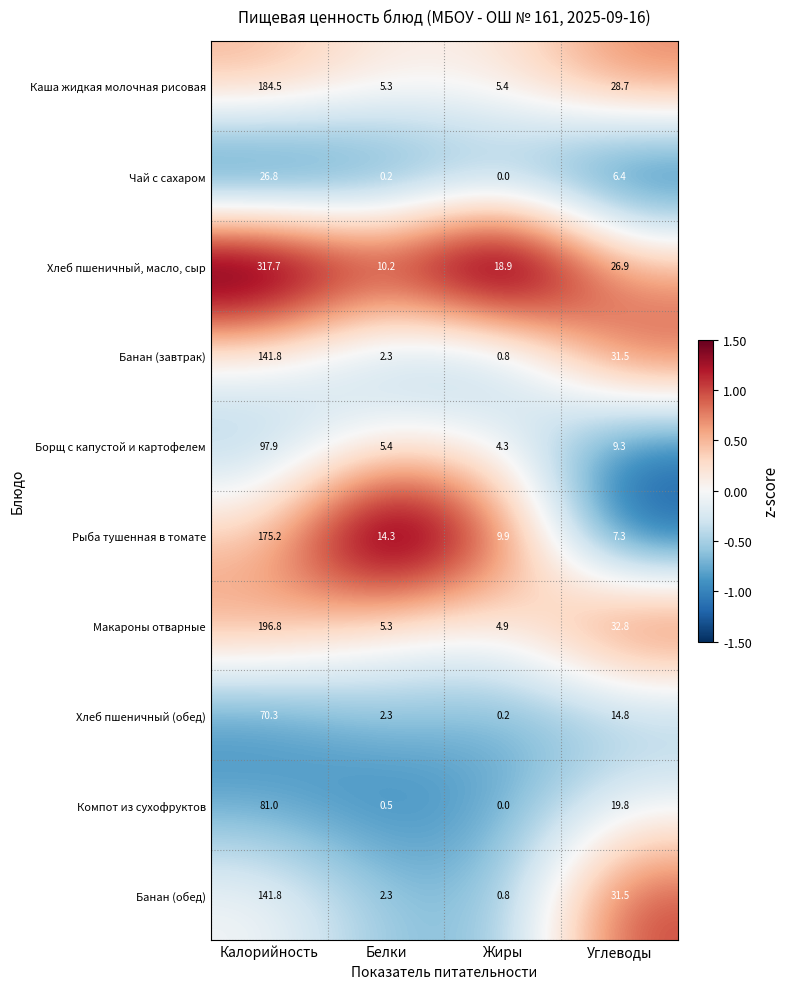

Which label corresponds to the smallest value in the chart?

Жиры